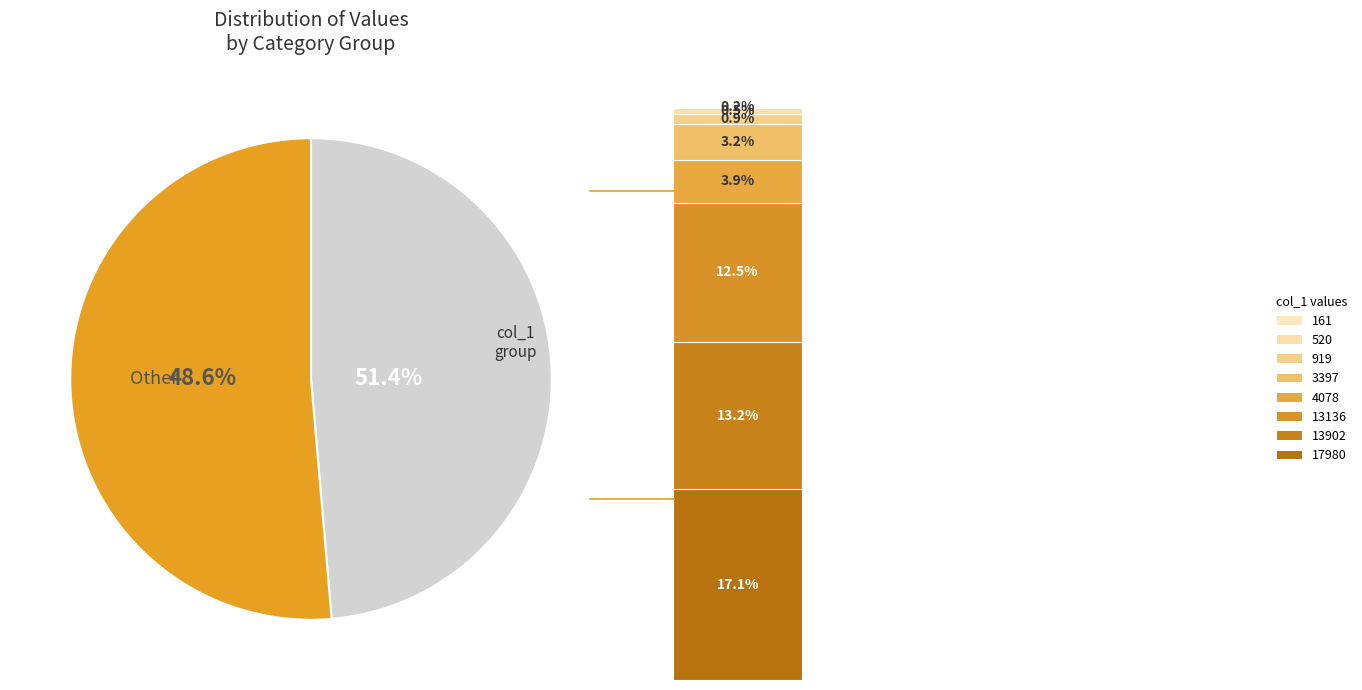

Does 35004 account for over 50% of the chart?

No